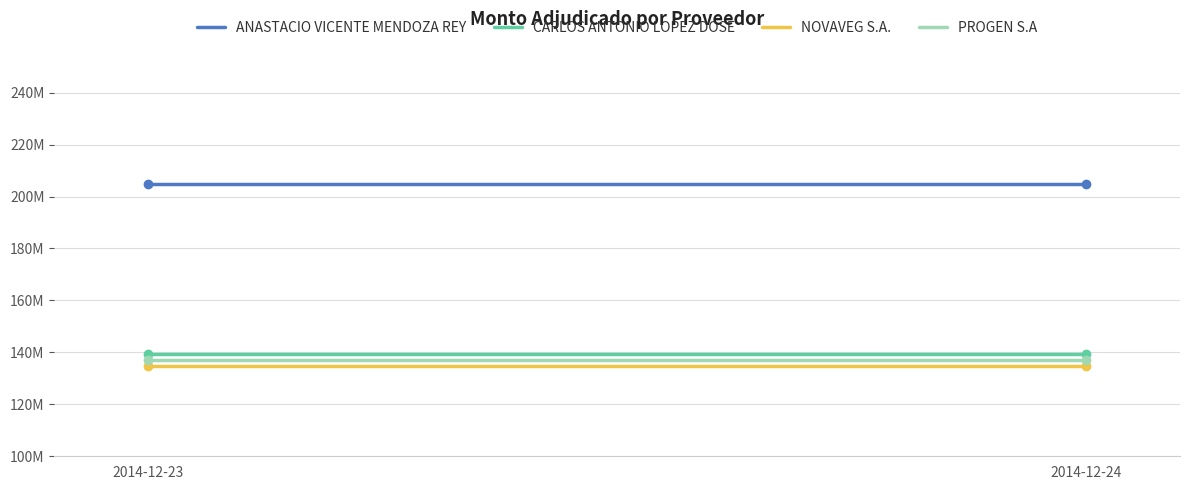

Is the value of ANASTACIO VICENTE MENDOZA REY at 2014-12-23 greater than the value of CARLOS ANTONIO LOPEZ DOSE at 2014-12-23?

Yes